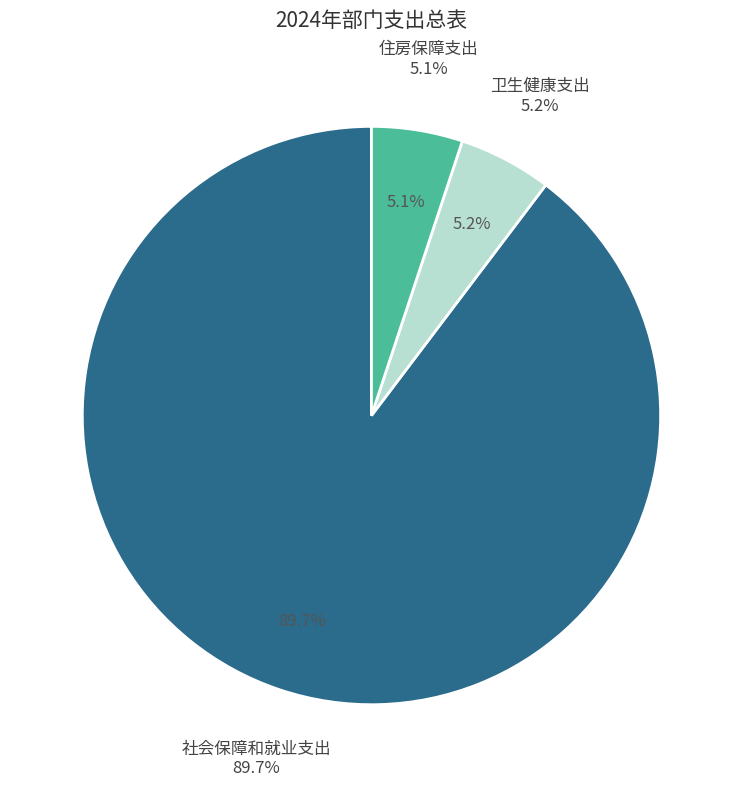

To the nearest percent, what portion does 住房保障支出 represent?

5%